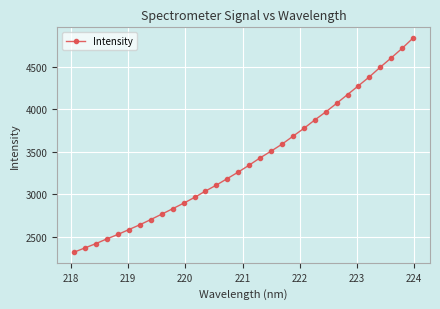

What is the sum of all values?

108809.3